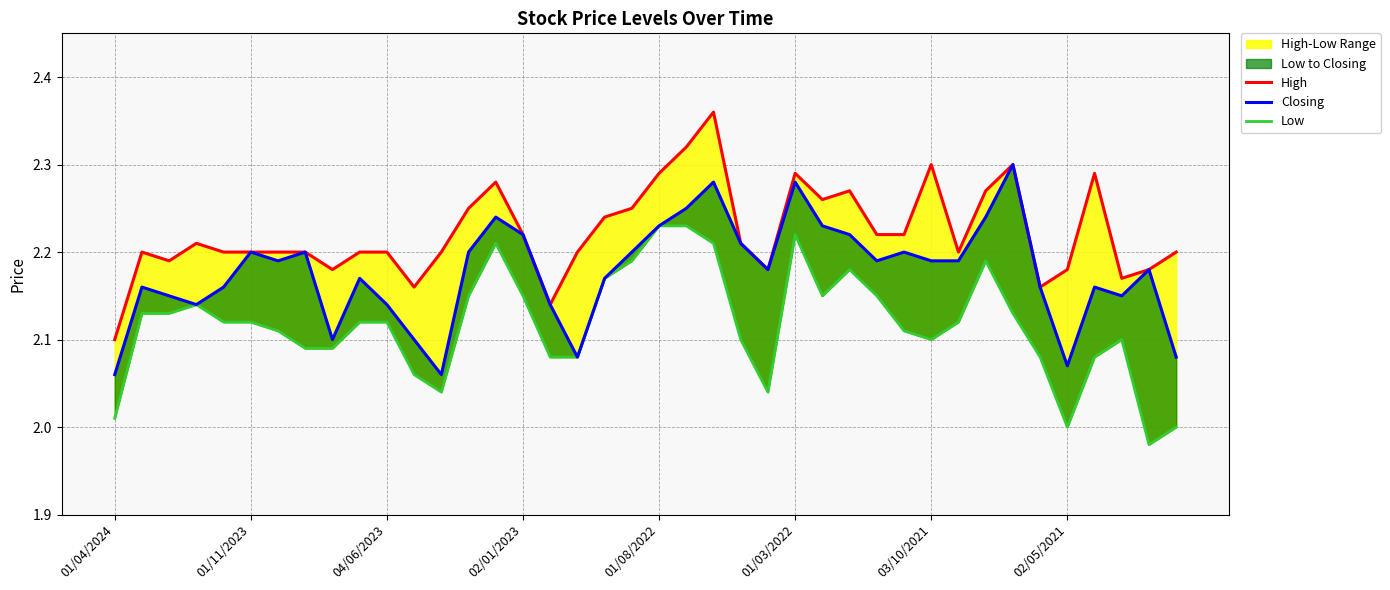

At which category does the chart reach its minimum across all series?

38